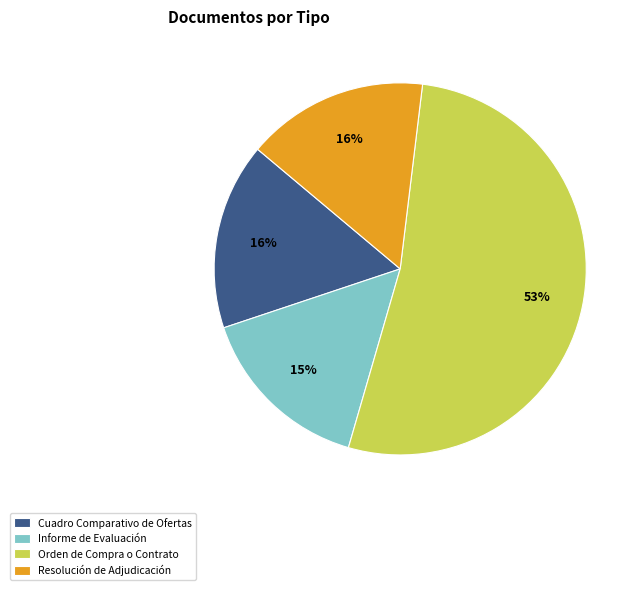

Do Cuadro Comparativo de Ofertas and Informe de Evaluación together represent more than half of the pie?

No